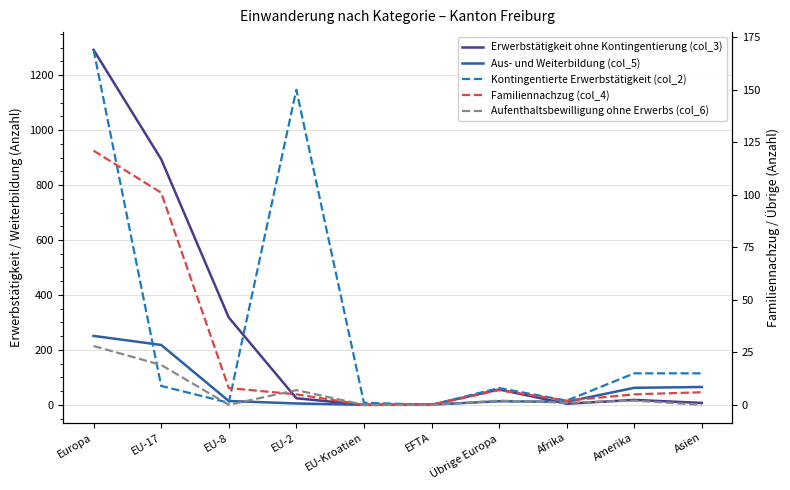

How many lines are shown in the chart?

5